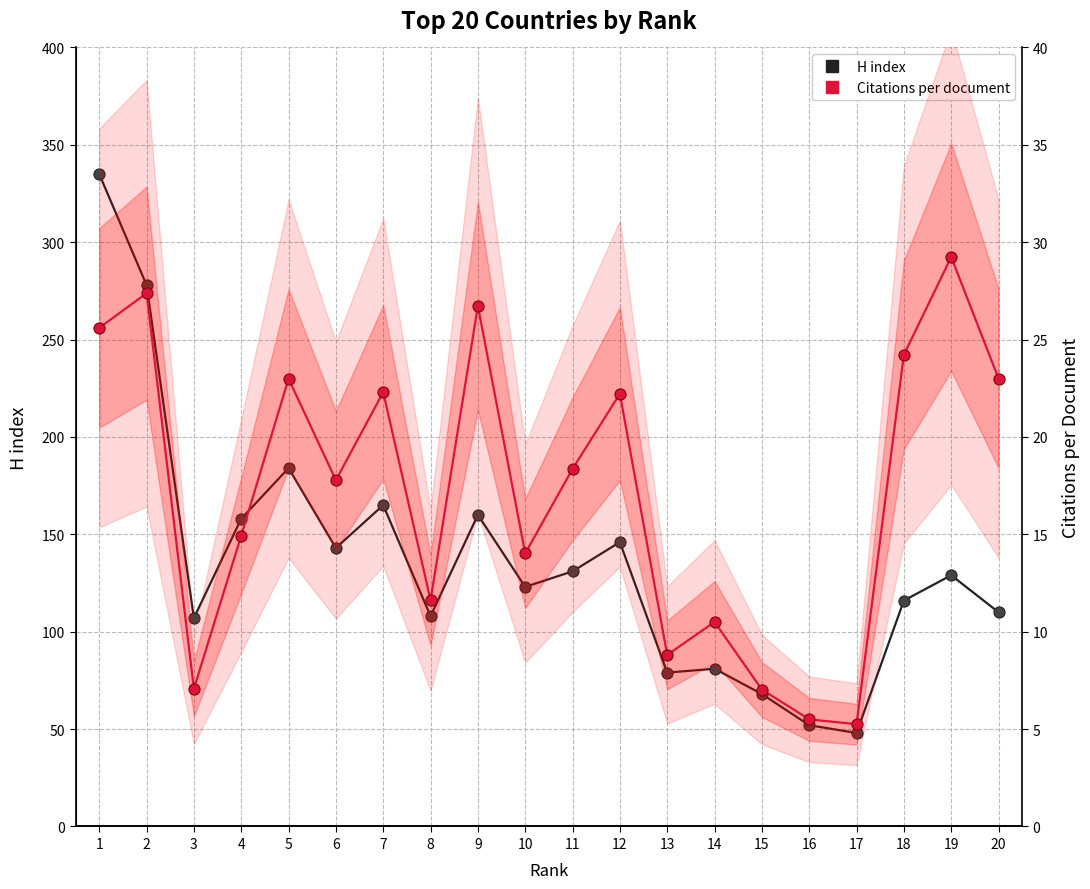

Reading right to left, what are all the values shown in this chart?

H index: 110.0	129.0	116.0	48.0	52.0	68.0	81.0	79.0	146.0	131.0	123.0	160.0	108.0	165.0	143.0	184.0	158.0	107.0	278.0	335.0
Citations per document: 23.0	29.2	24.2	5.2	5.5	7.0	10.5	8.8	22.2	18.4	14.0	26.7	11.6	22.3	17.8	23.0	14.9	7.1	27.4	25.6